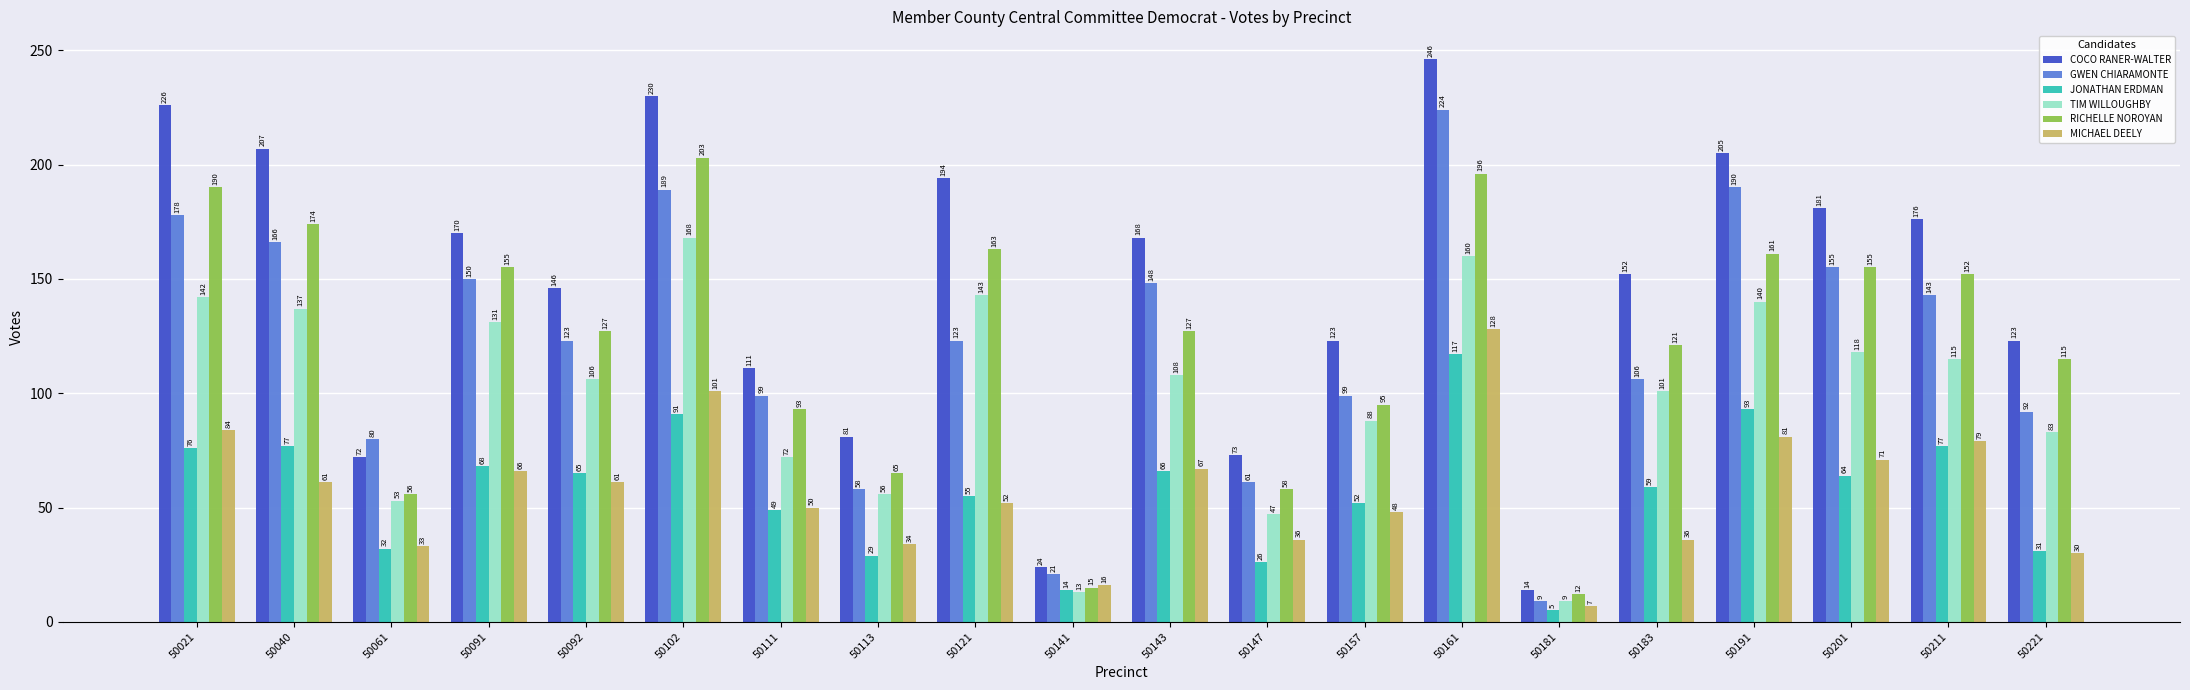

How many data points does each series have?

20